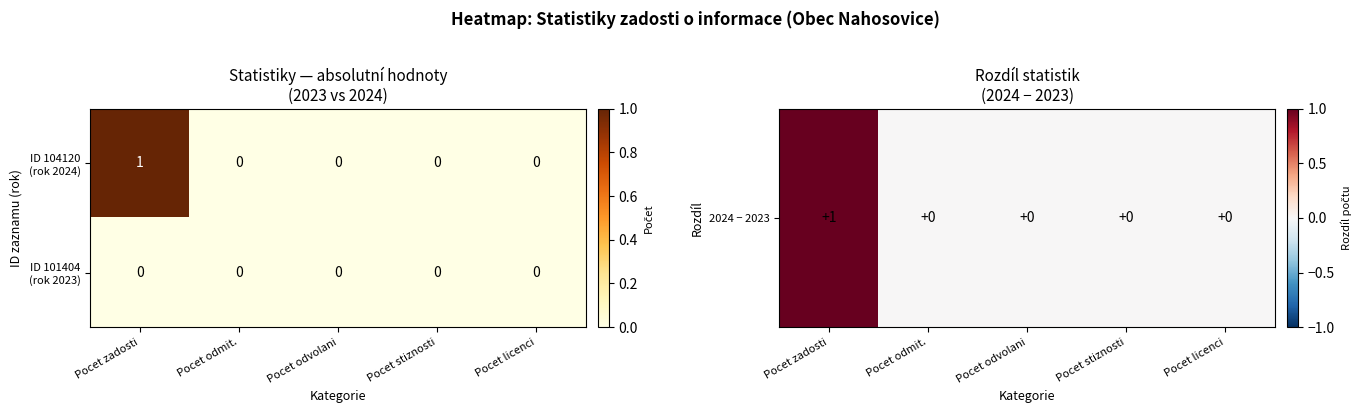

Count the number of categories in the chart.

5